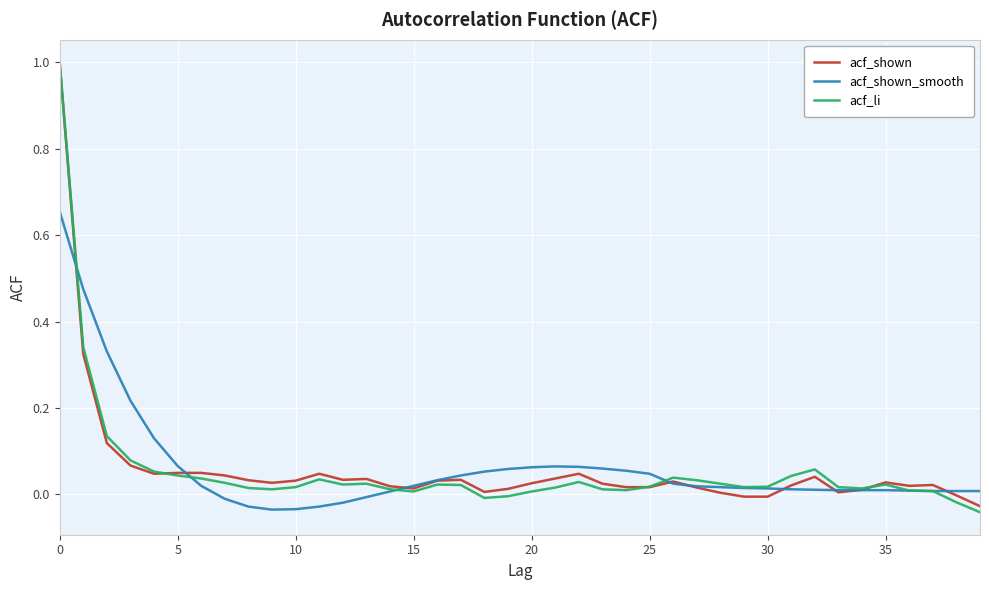

What is the maximum value shown in the chart?

1.0